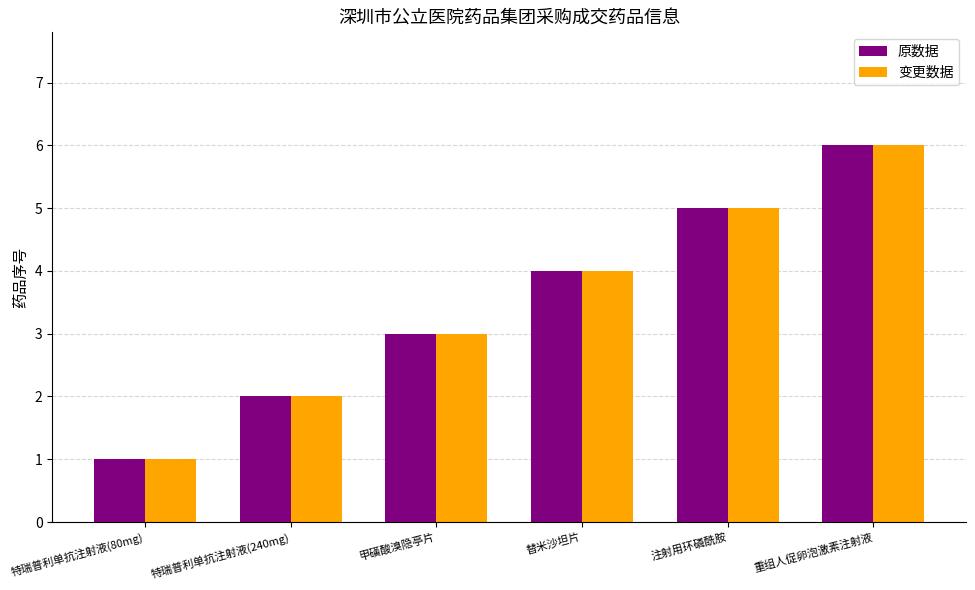

At which label does 变更数据 reach its minimum?

特瑞普利单抗注射液(80mg)